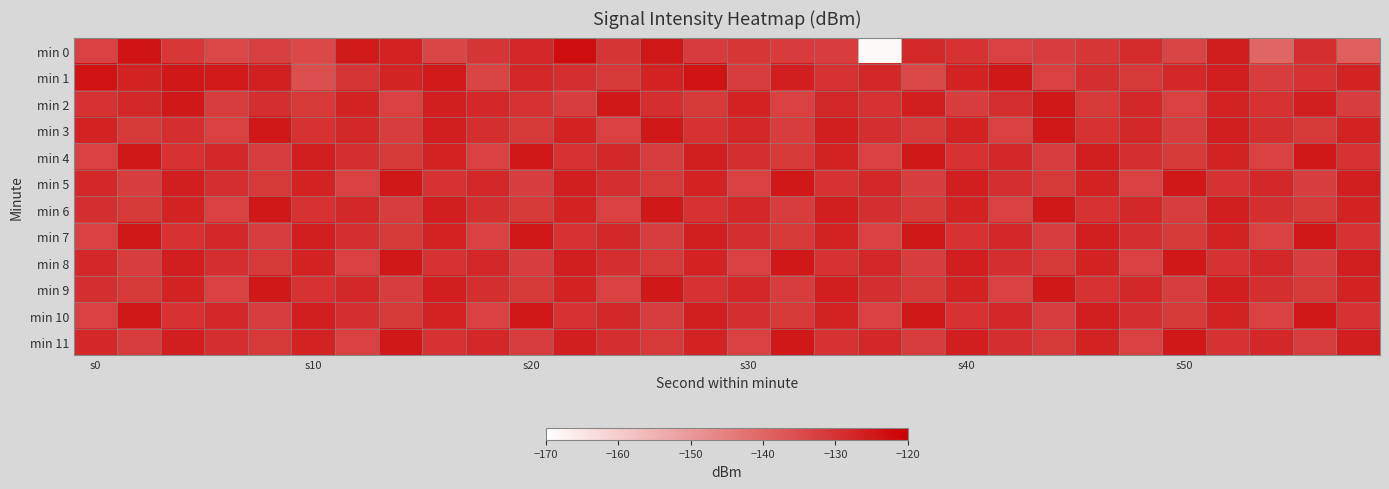

At which category is the sum across all series the highest?

26